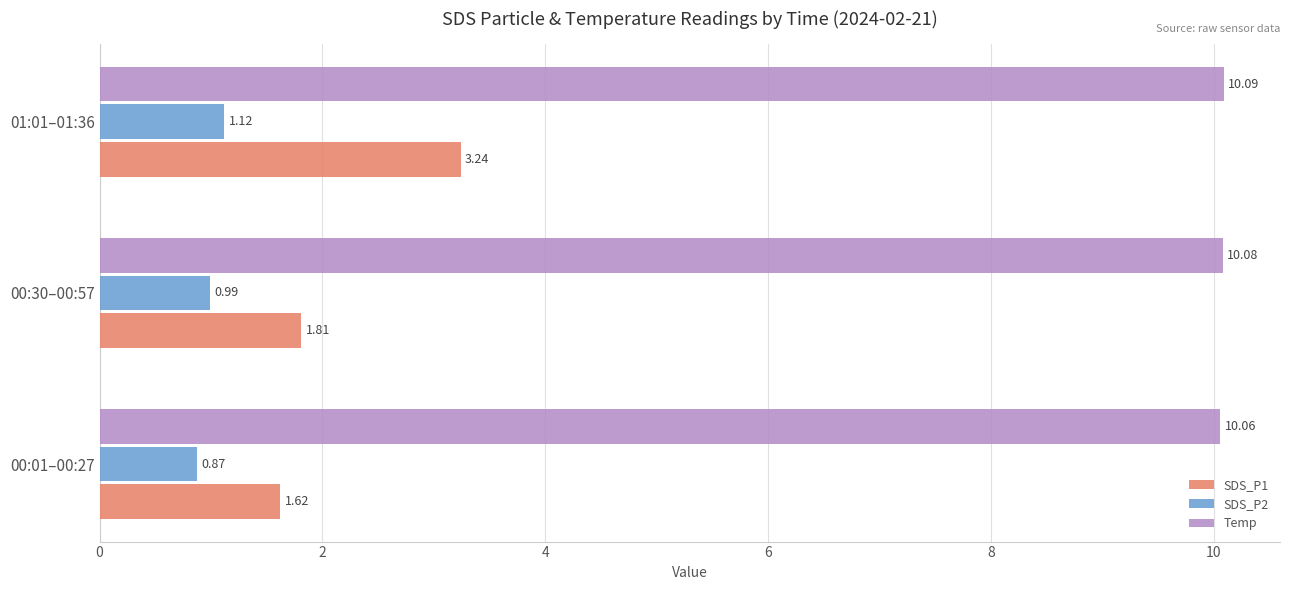

Which series has the widest spread of values?

SDS_P1